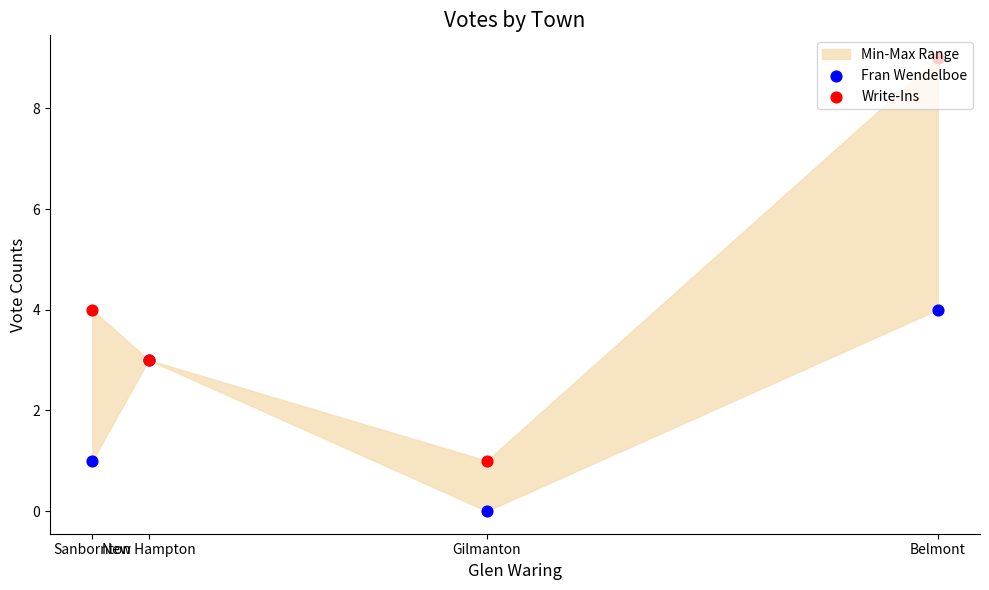

At how many categories does at least one series exceed 1?

3